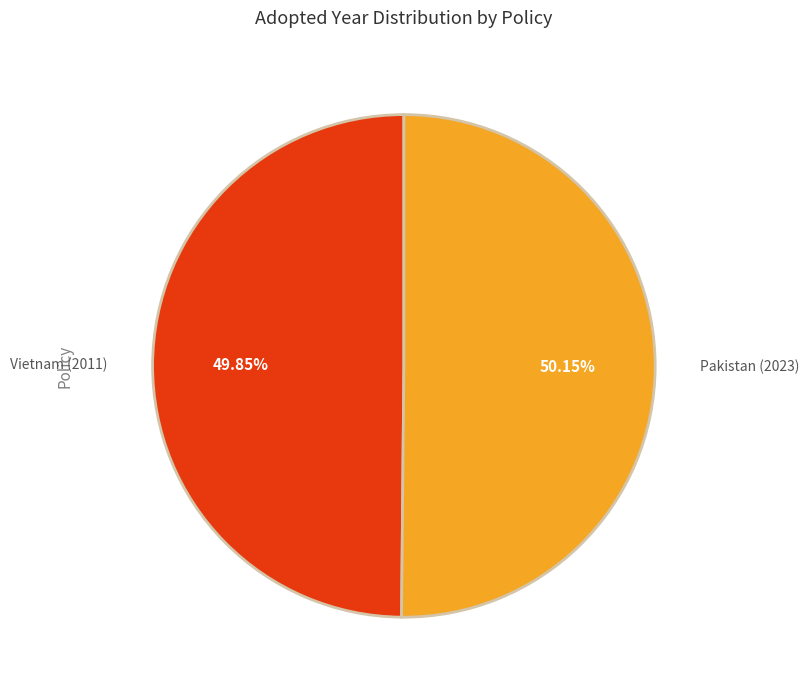

Is there a majority slice in this chart?

Yes